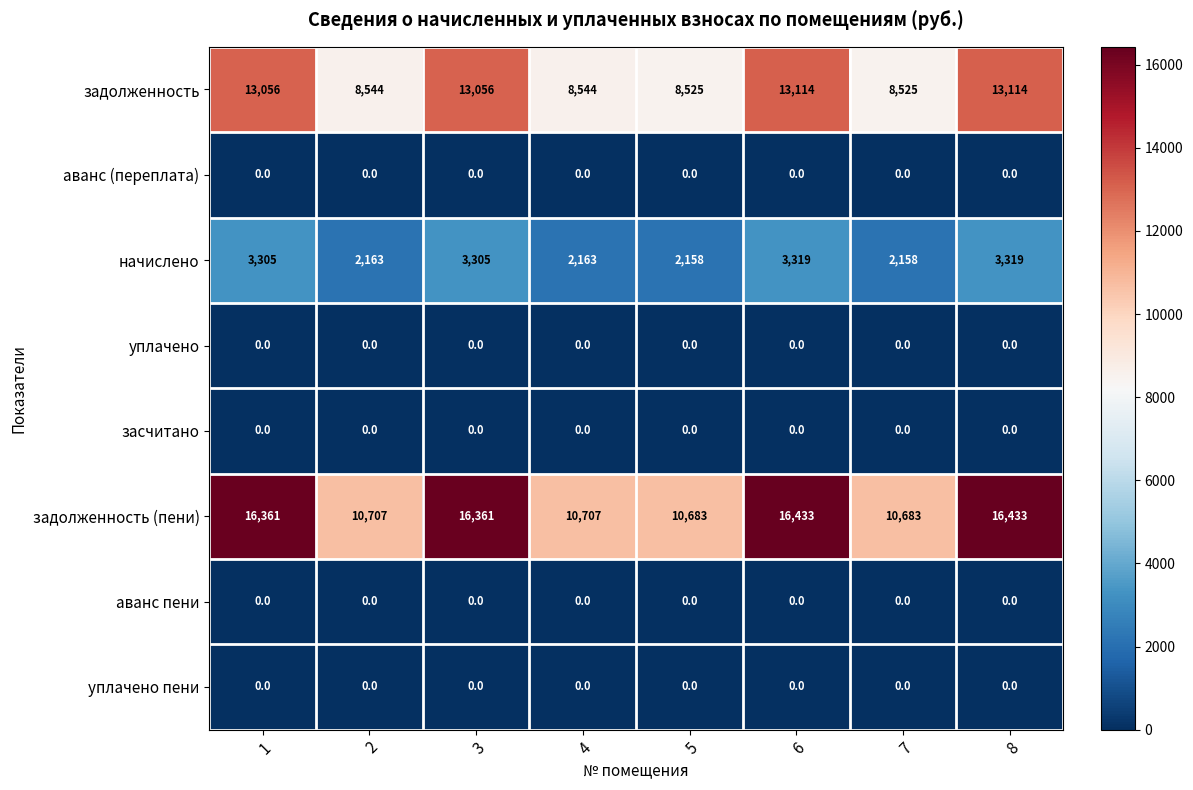

What is the sum of the начислено values at 1 and 5?

5463